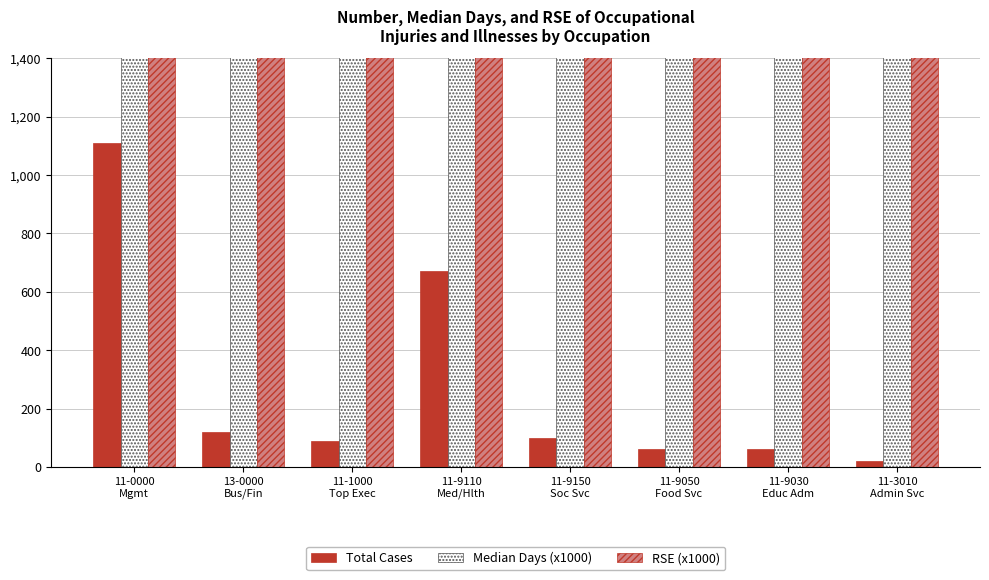

What is the label of the 1st bar from the right?

11-3010
Admin Svc